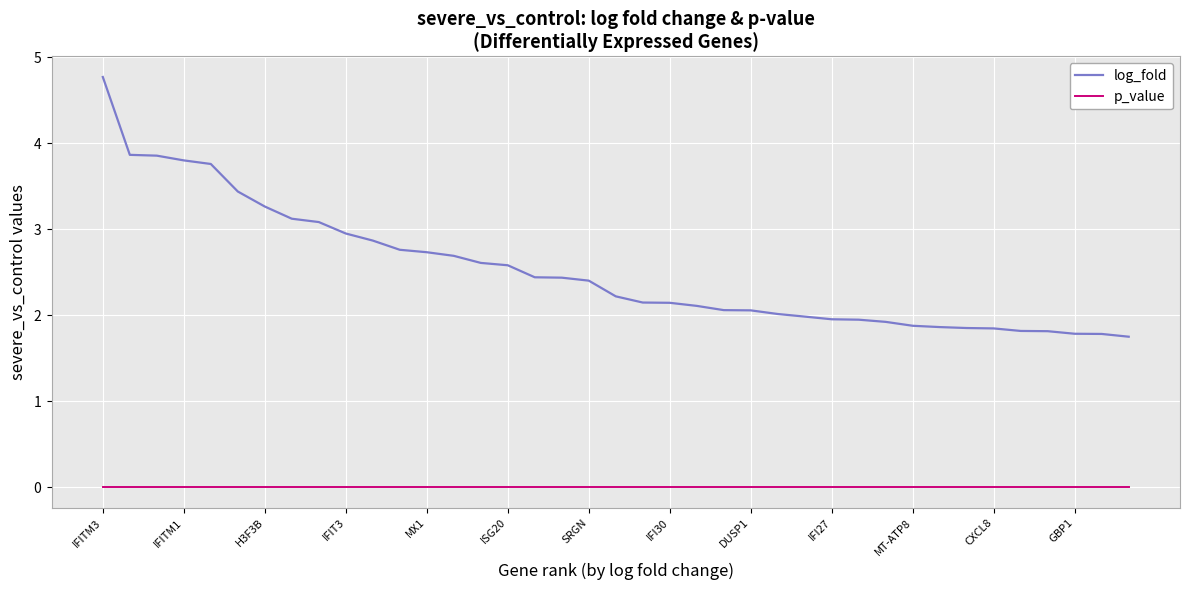

Reading left to right, transcribe all the data shown in this chart.

log_fold: 4.8	3.9	3.9	3.8	3.8	3.4	3.3	3.1	3.1	2.9	2.9	2.8	2.7	2.7	2.6	2.6	2.4	2.4	2.4	2.2	2.1	2.1	2.1	2.1	2.1	2.0	2.0	2.0	1.9	1.9	1.9	1.9	1.9	1.8	1.8	1.8	1.8	1.8	1.8
p_value: 0.0	0.0	0.0	0.0	0.0	0.0	0.0	0.0	0.0	0.0	0.0	0.0	0.0	0.0	0.0	0.0	0.0	0.0	0.0	0.0	0.0	0.0	0.0	0.0	0.0	0.0	0.0	0.0	0.0	0.0	0.0	0.0	0.0	0.0	0.0	0.0	0.0	0.0	0.0